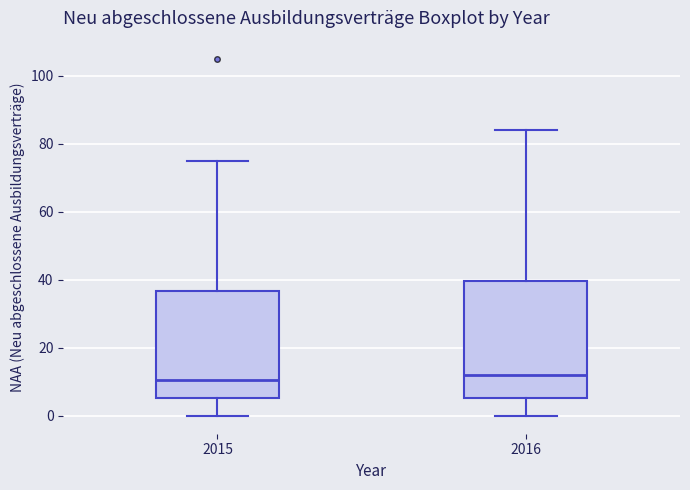

Reading left to right, read every box against the y-axis: the position of its median line, the range the box covers, and the ends of its whiskers. The values are not printed on the chart, so give them approximately, as read against the axis.

2015: median 10, box 6 to 36, whiskers 0 to 76
2016: median 12, box 6 to 40, whiskers 0 to 84